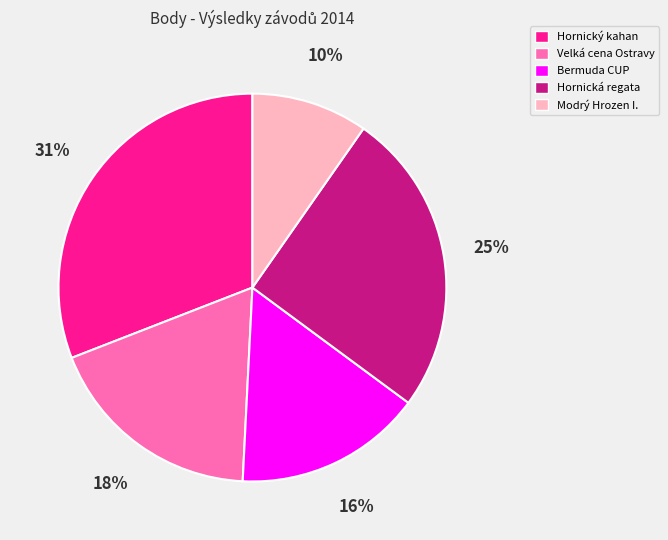

How many slices are in this pie chart?

5